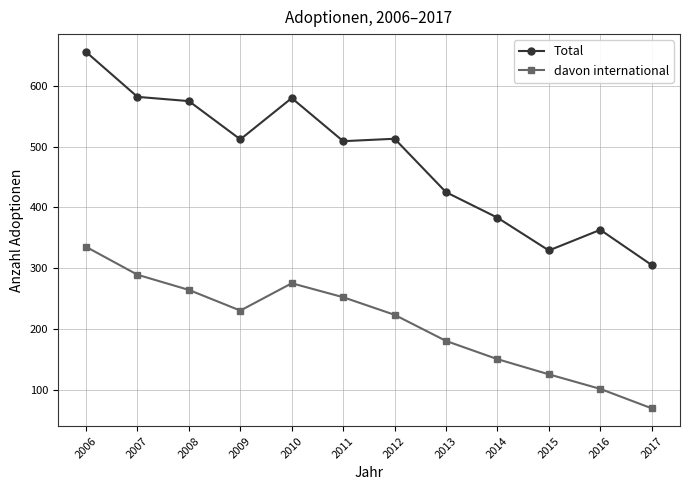

What is the difference between the highest and lowest values at 2015?

204